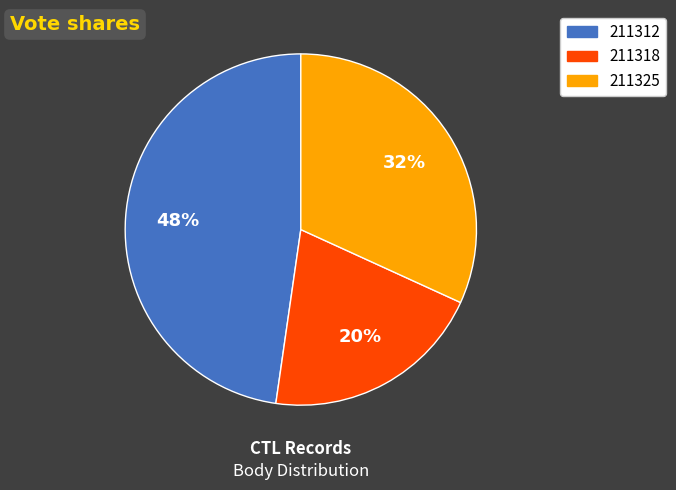

Does 211318 represent more than half of the total?

No